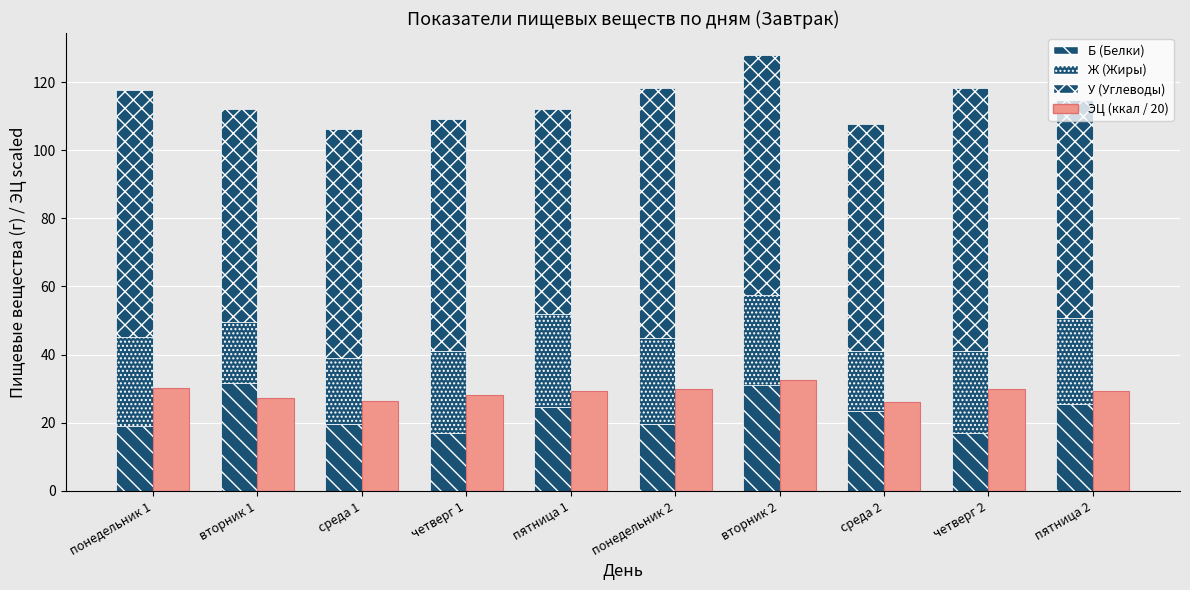

What are all the series names shown in the legend?

Б (Белки), Ж (Жиры), У (Углеводы), ЭЦ (ккал / 20)